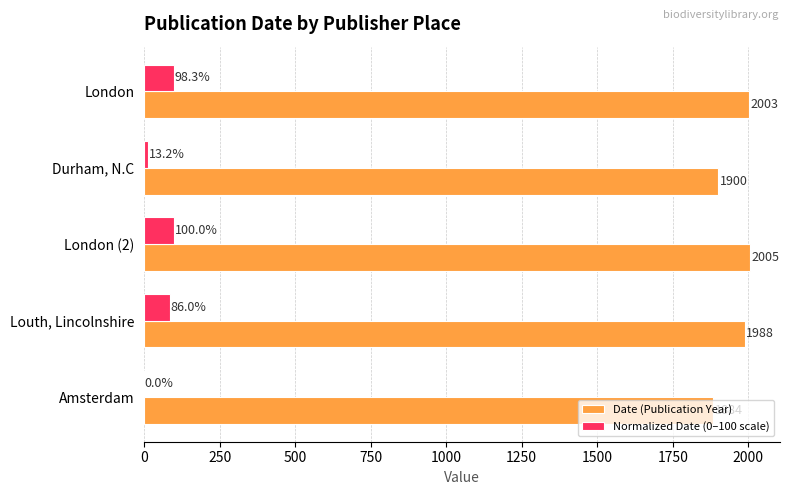

What value does the Normalized Date (0–100 scale) series have at Louth, Lincolnshire?

86.0